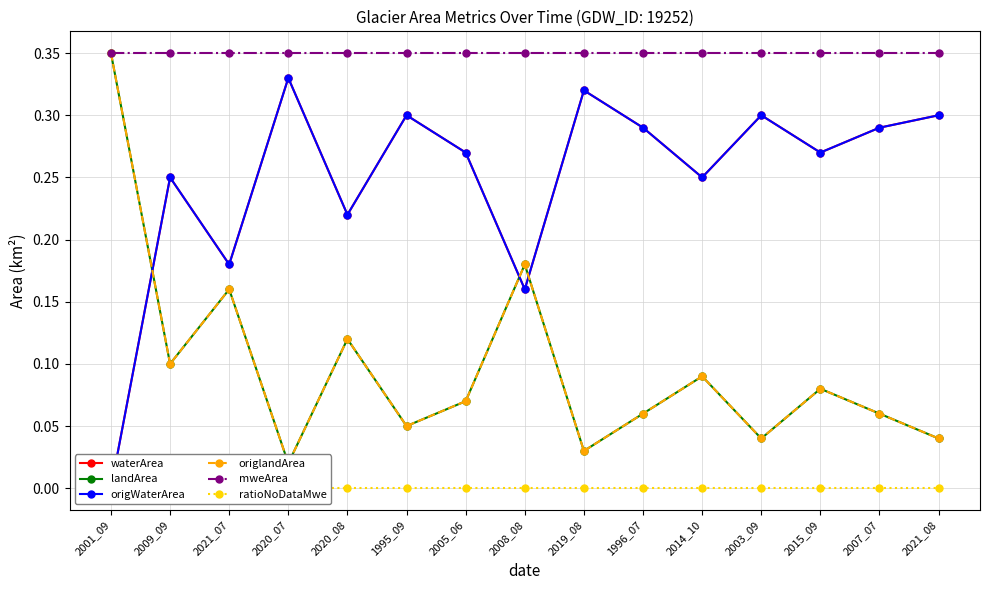

Is it true that origlandArea equals 0.1 at 2015_09?

True